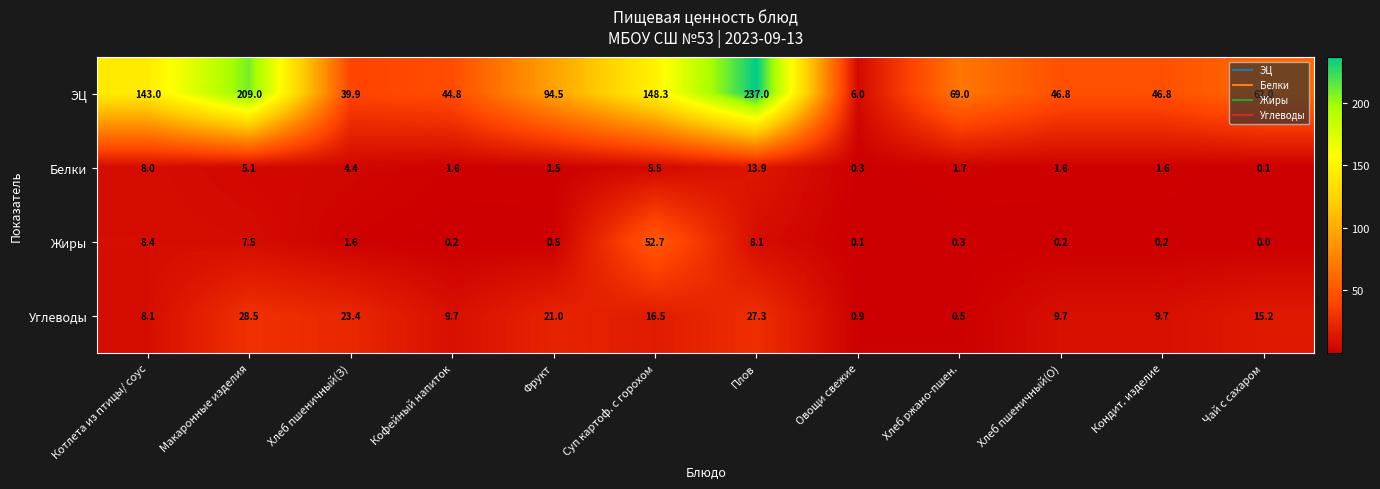

What is the sum of all Жиры values?

79.8